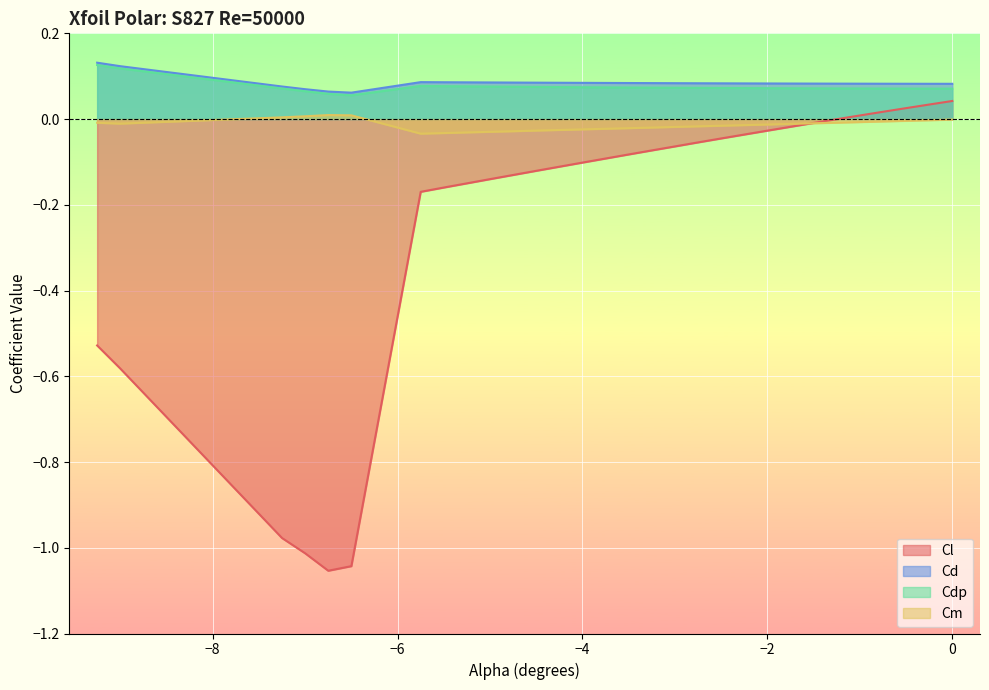

Where does the Cm series first go above 0?

-7.25